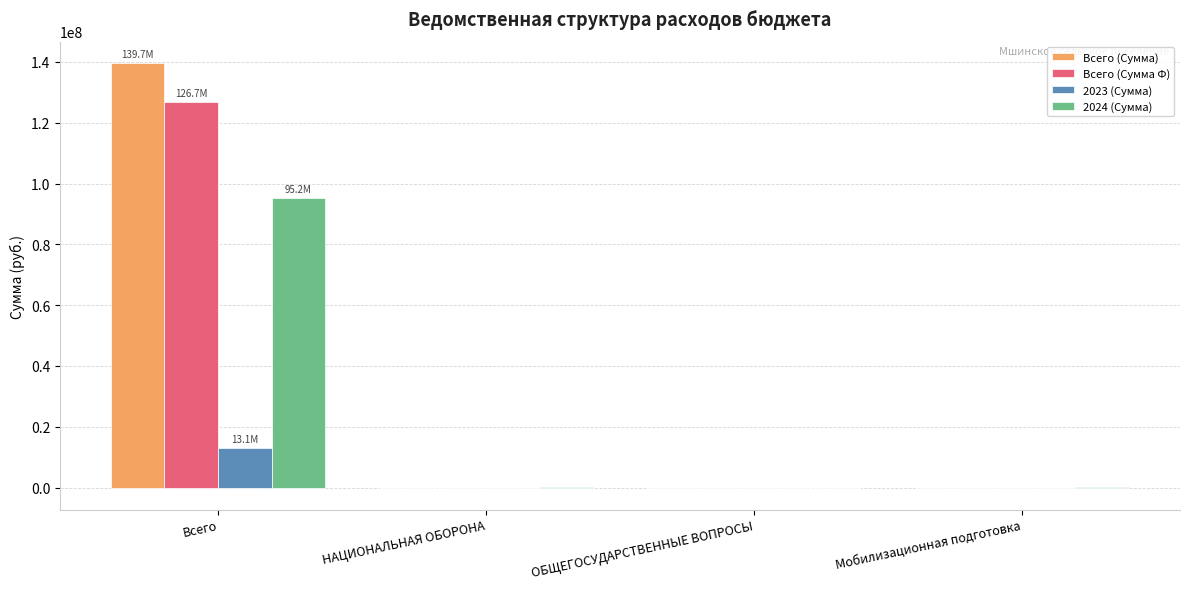

Which series changed the most between Всего and НАЦИОНАЛЬНАЯ ОБОРОНА?

Всего (Сумма)